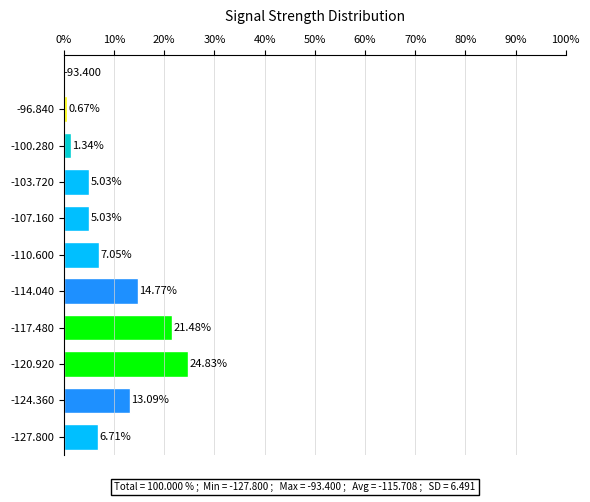

What is the difference between the values at -110.600 and -103.720?

2.0